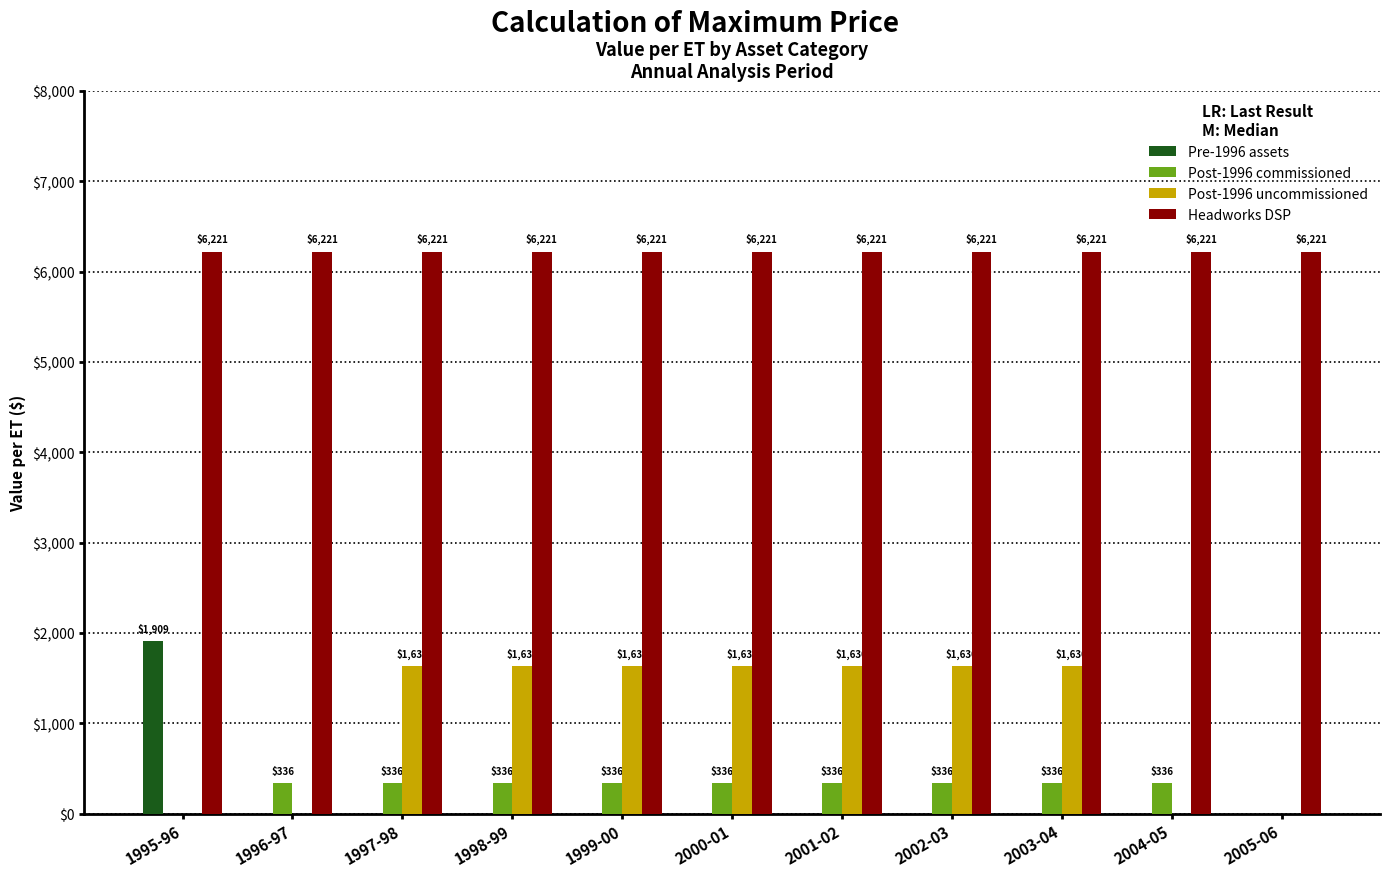

How many distinct data groups are displayed?

4